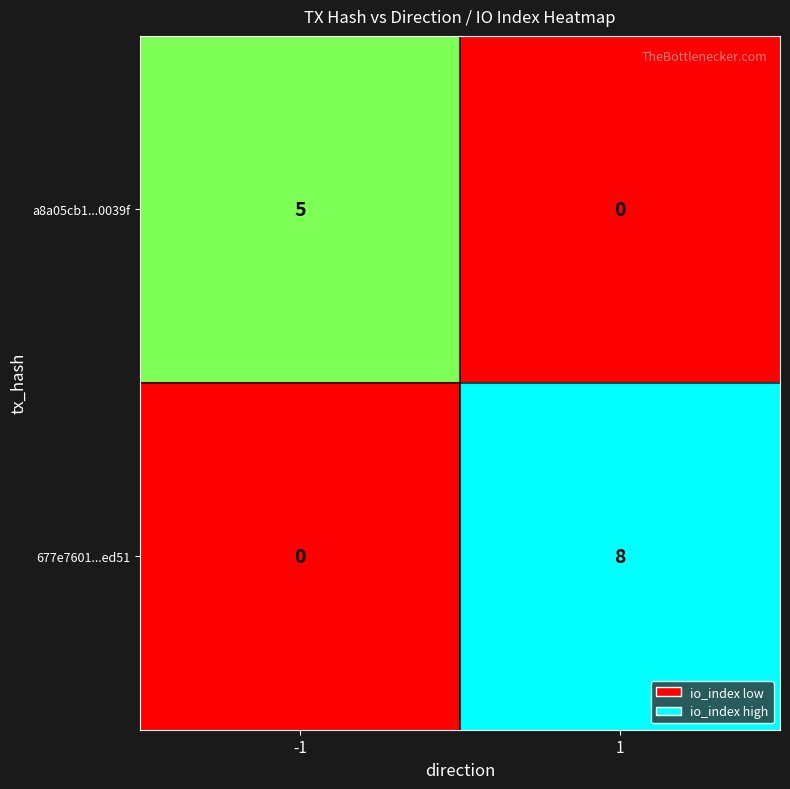

Between -1 and 1, which series saw the biggest shift?

677e7601...ed51